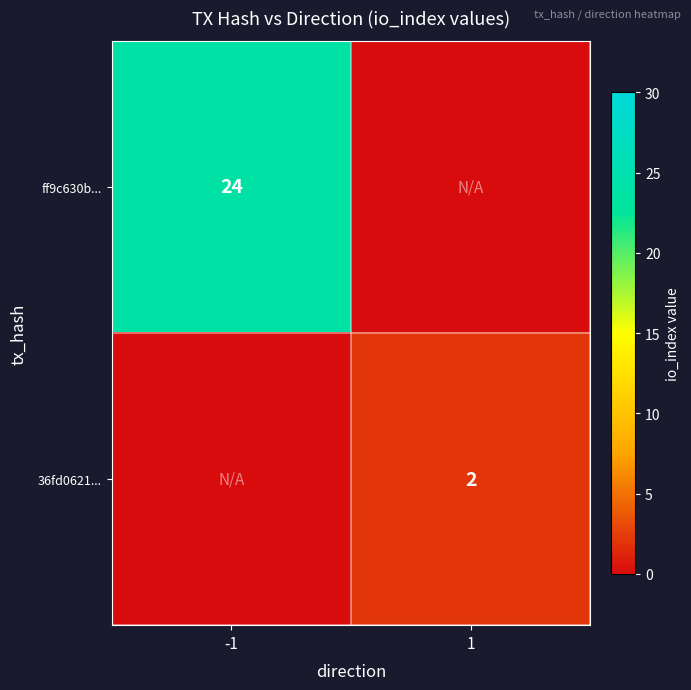

The 36fd0621... series shows 3 at 1. True or false?

False